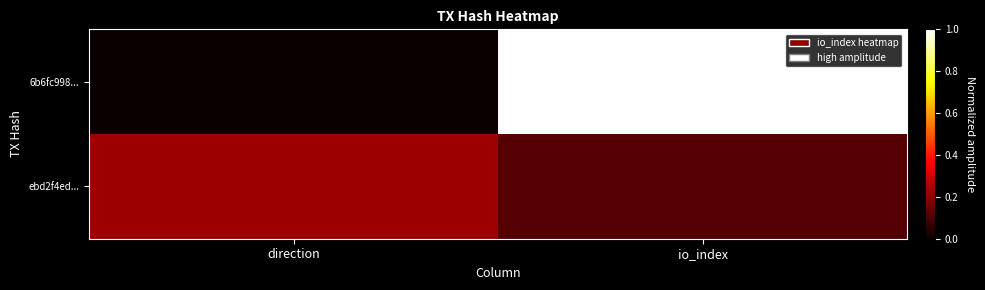

Which series has the largest total across all categories?

6b6fc998...